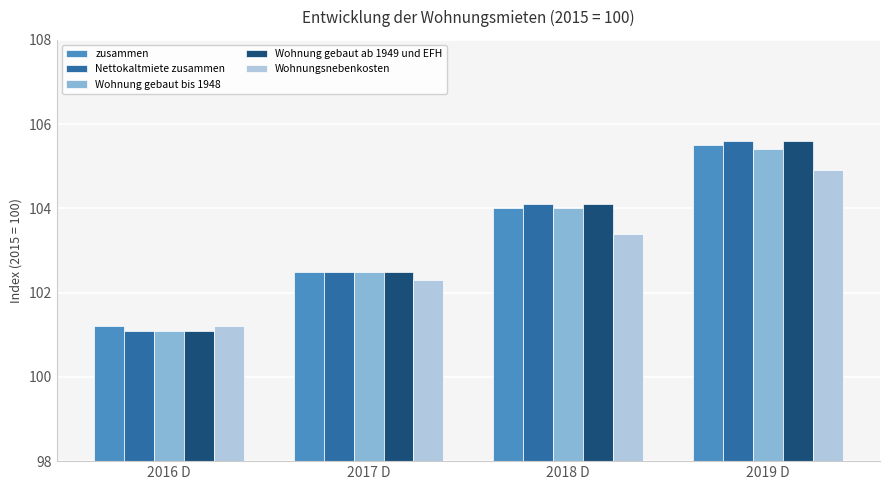

What is the spread (max minus min) of values at 2018 D?

0.7